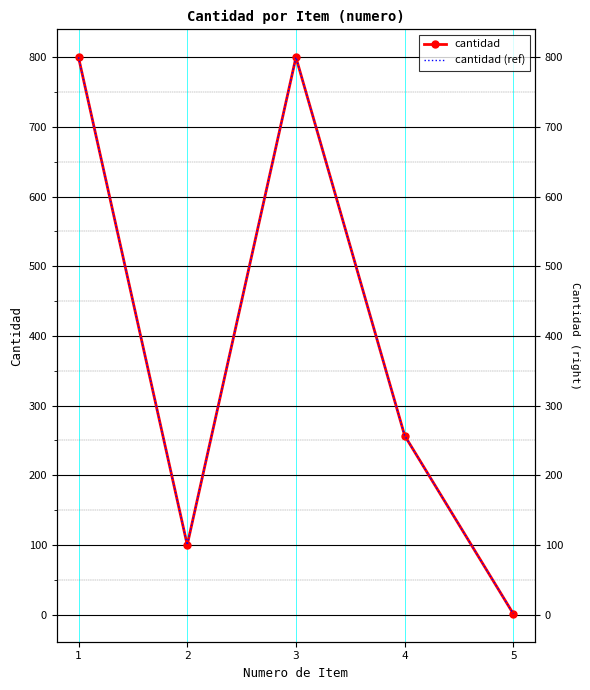

Count the cantidad (ref) values in the range 100 to 800.

4